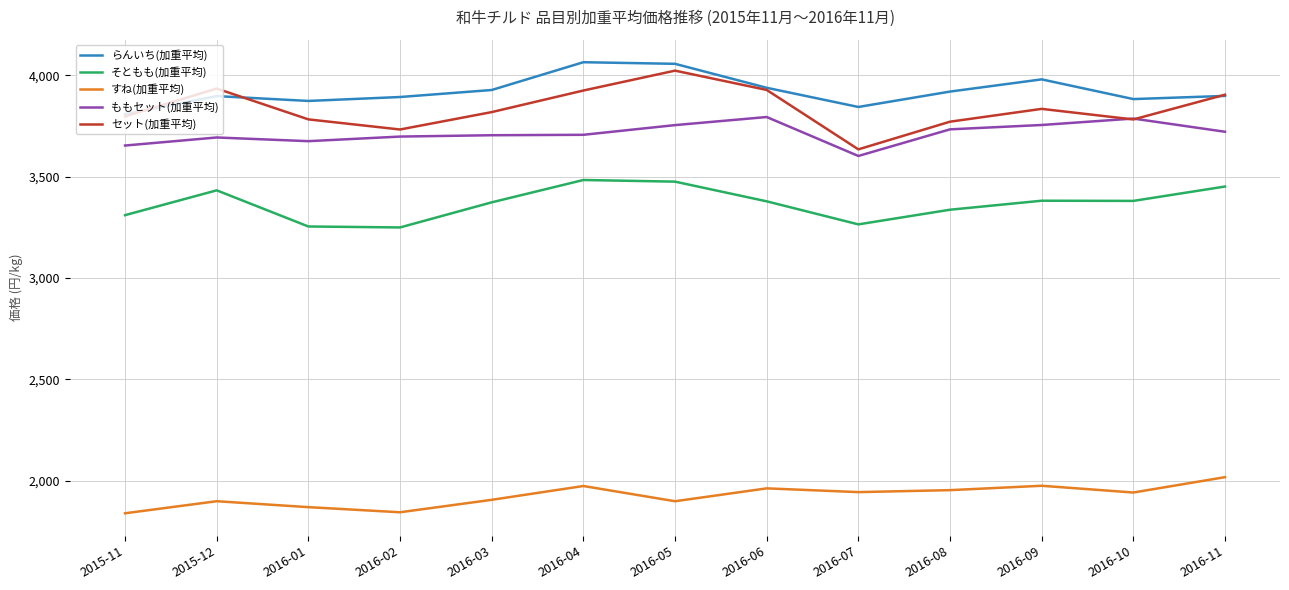

Rank the series by their maximum value, from lowest to highest.

すね(加重平均), そともも(加重平均), ももセット(加重平均), セット(加重平均), らんいち(加重平均)